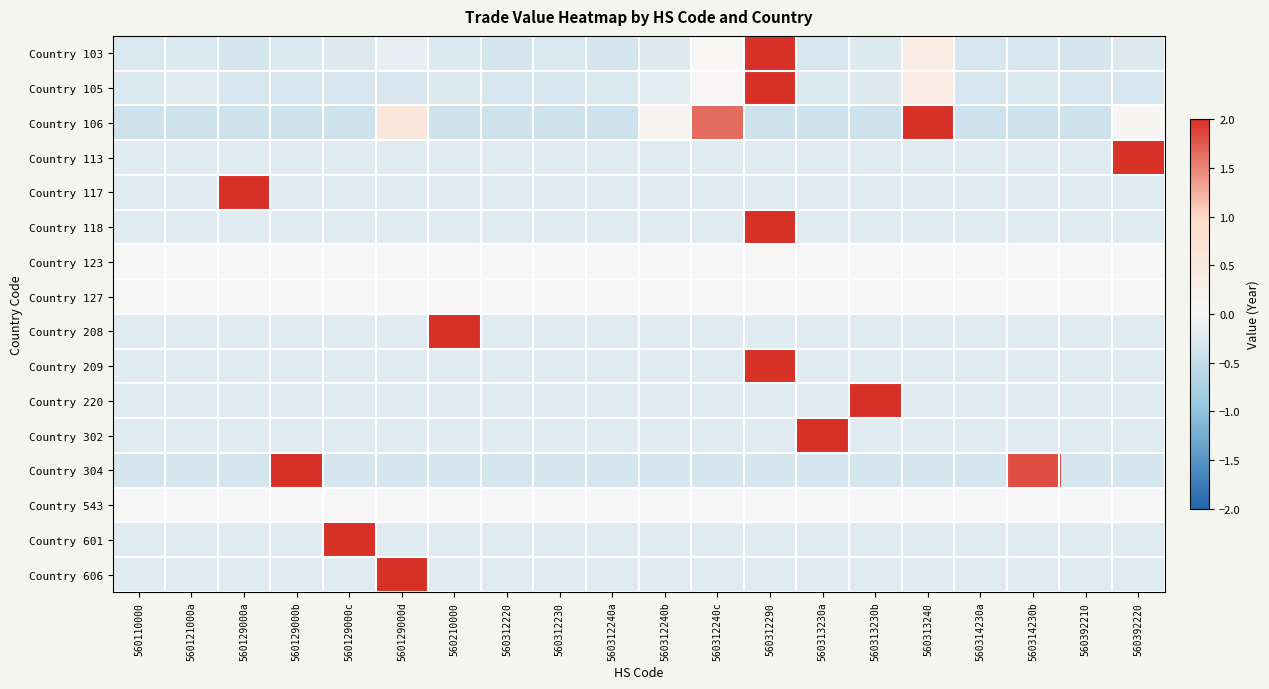

At which category does the chart reach its peak across all series?

560392220